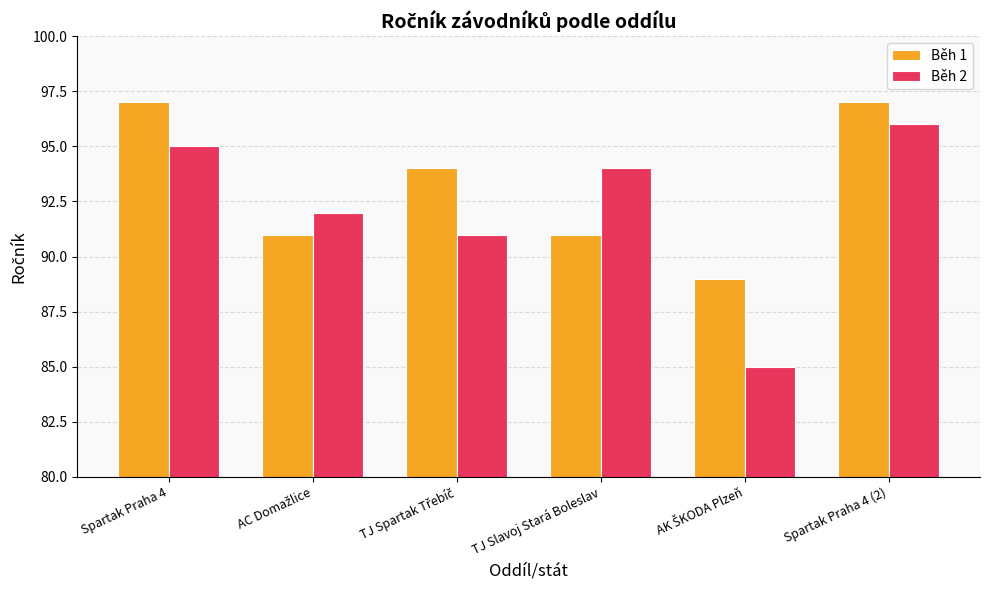

Does the chart contain stacked bars?

No